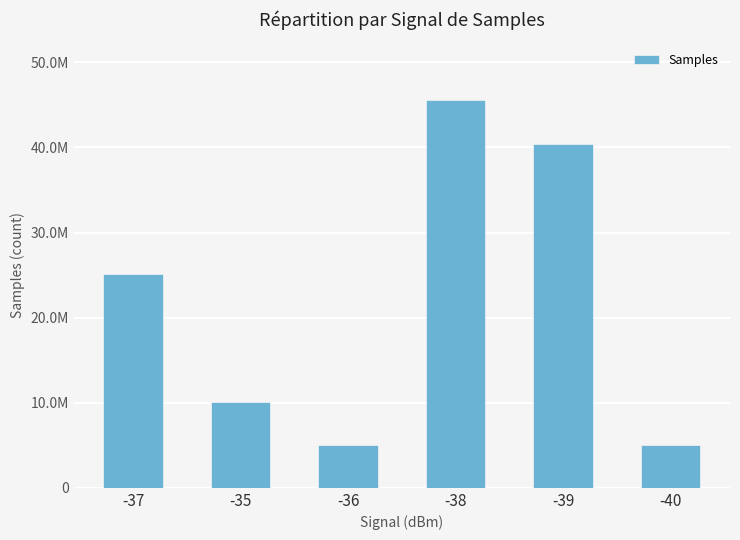

Does the chart contain any negative values?

No